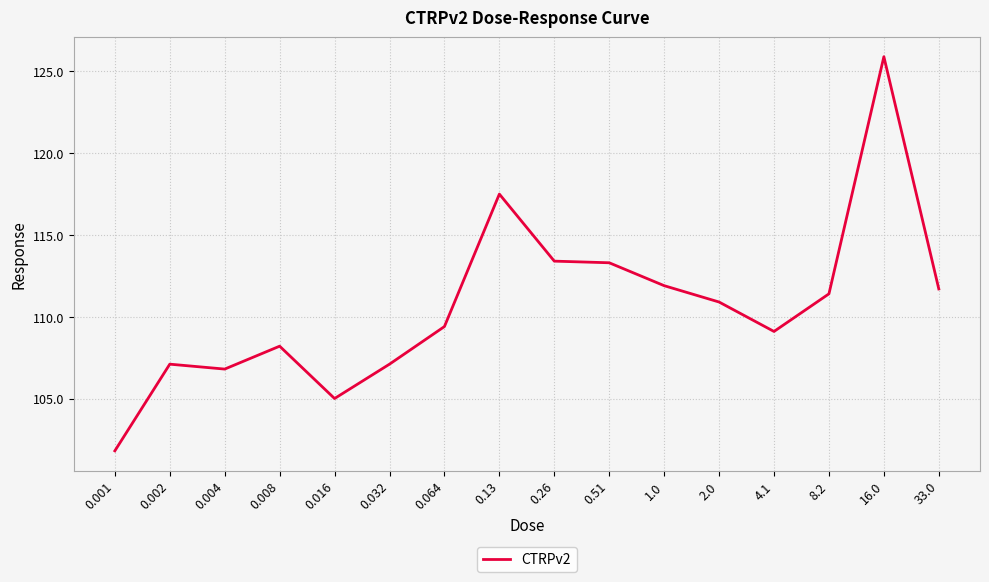

What is the sum of all values?

1770.5